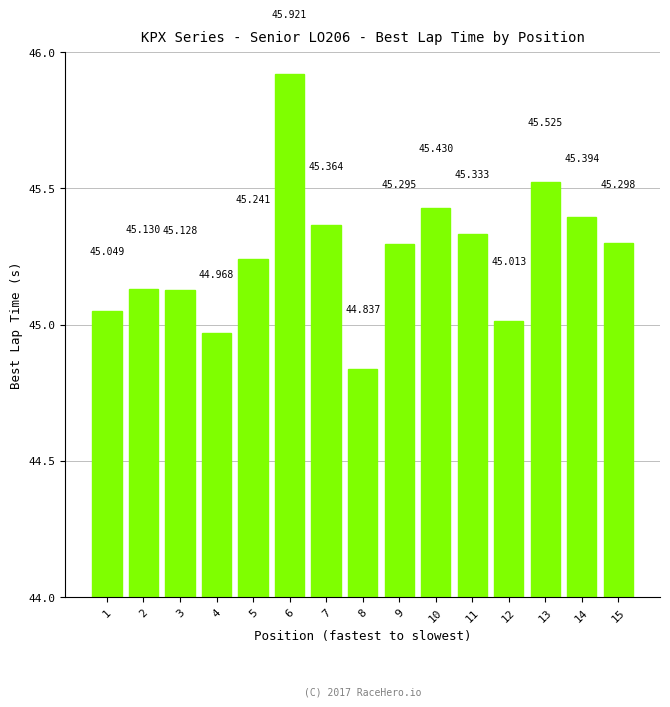

List the labels in order of value, largest first.

6, 13, 10, 14, 7, 11, 15, 9, 5, 2, 3, 1, 12, 4, 8